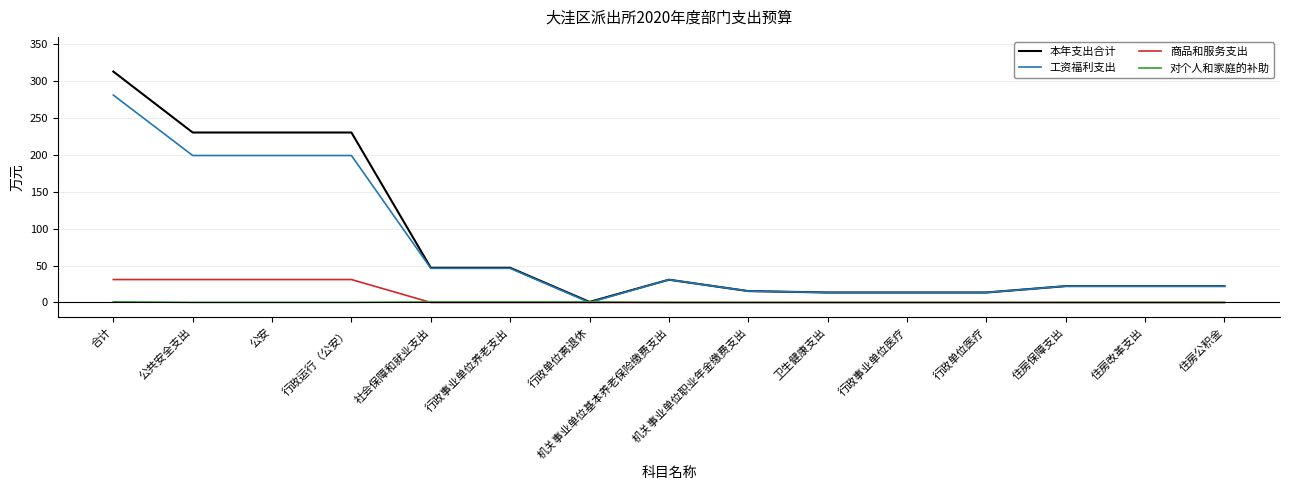

Rank the series by their maximum value, from highest to lowest.

本年支出合计, 工资福利支出, 商品和服务支出, 对个人和家庭的补助